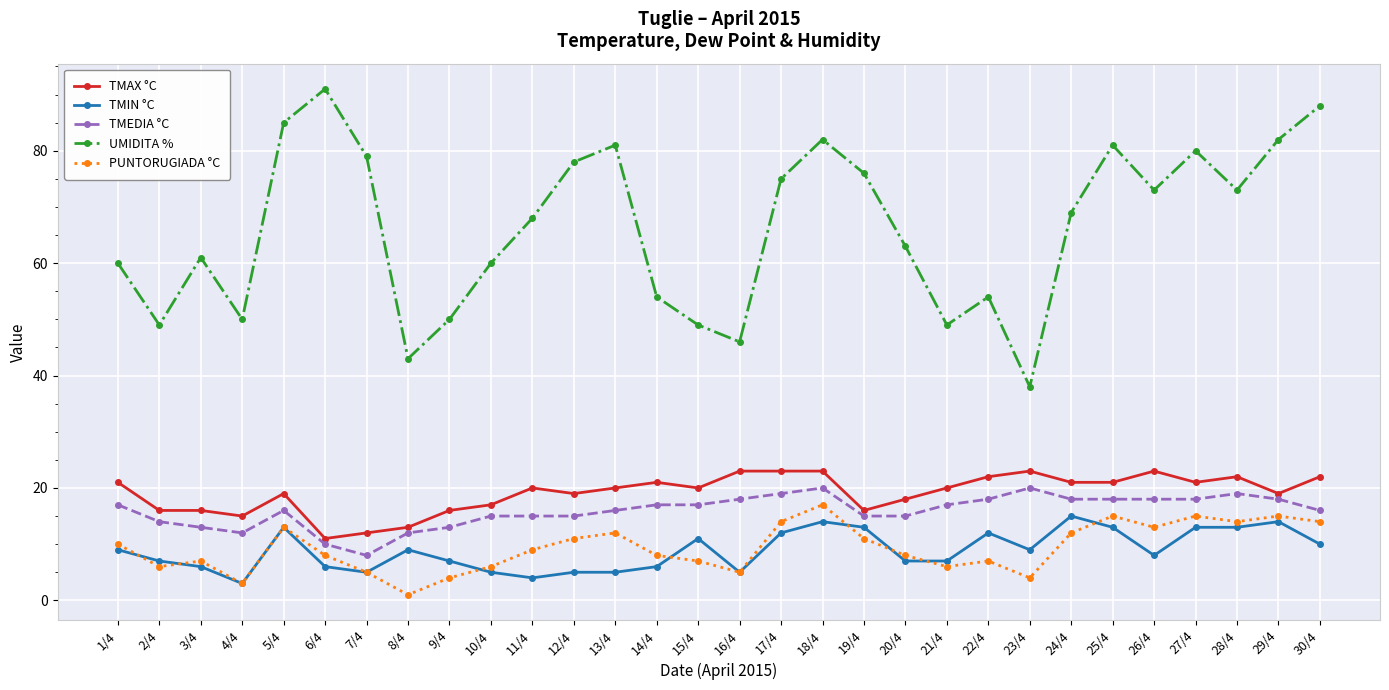

What is the label of the 3rd point from the right?

28/4